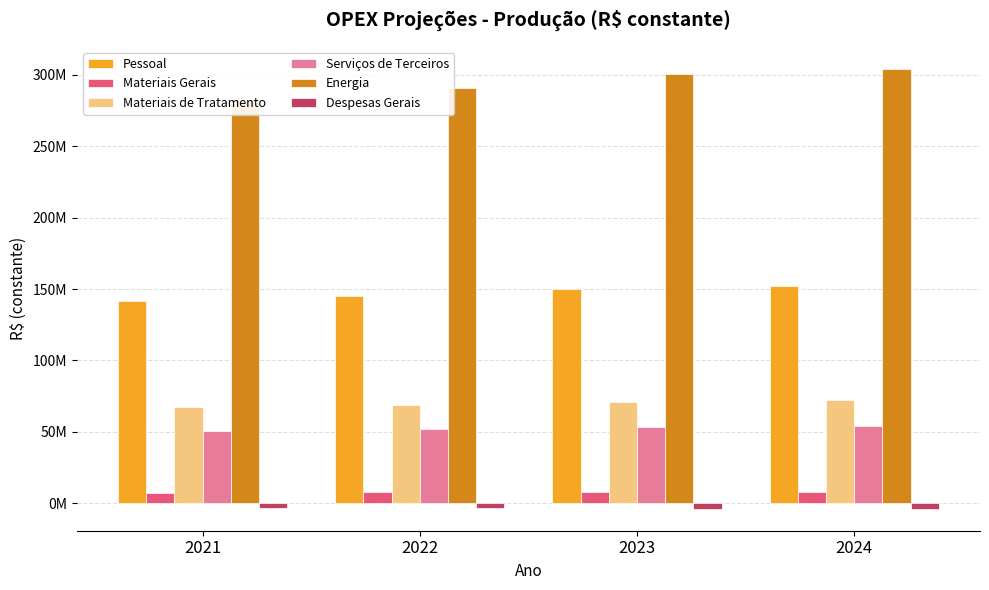

What is the minimum value for Pessoal?

141450138.9